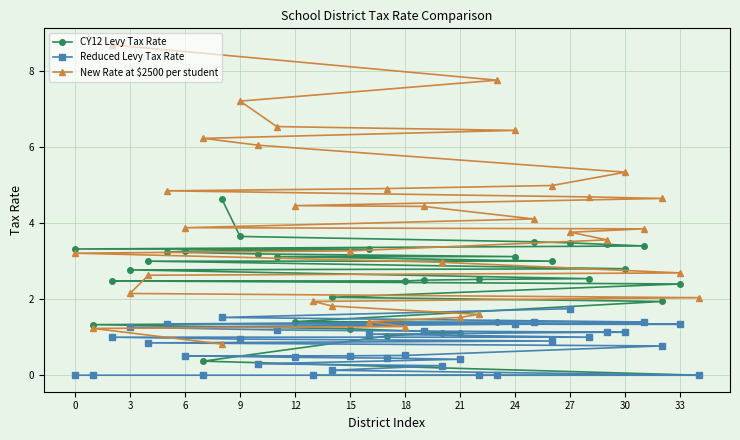

The CY12 Levy Tax Rate series shows 2.2 at 0. True or false?

False